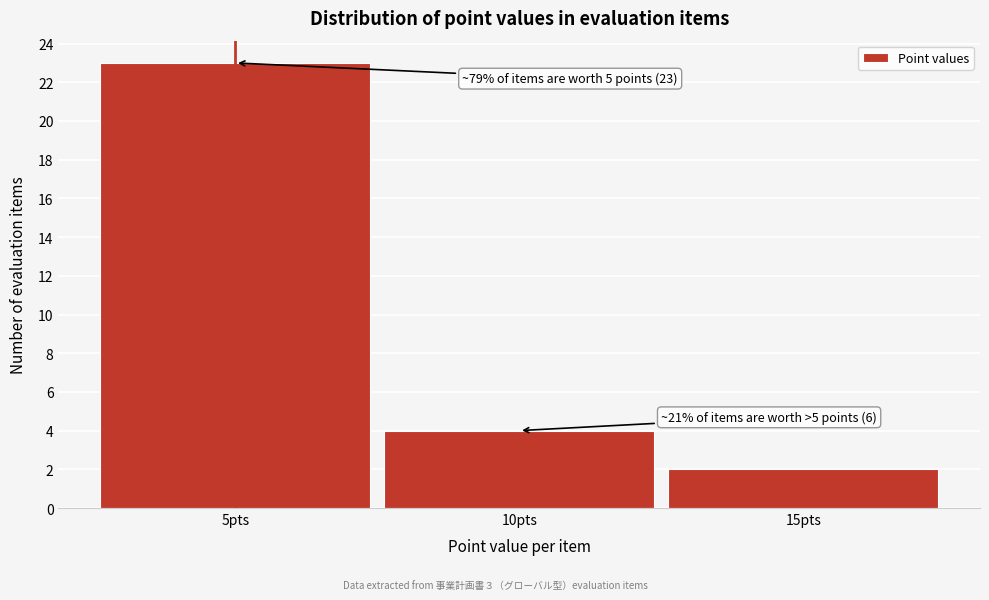

Reading left to right, what are all the values shown in this chart?

23	4	2